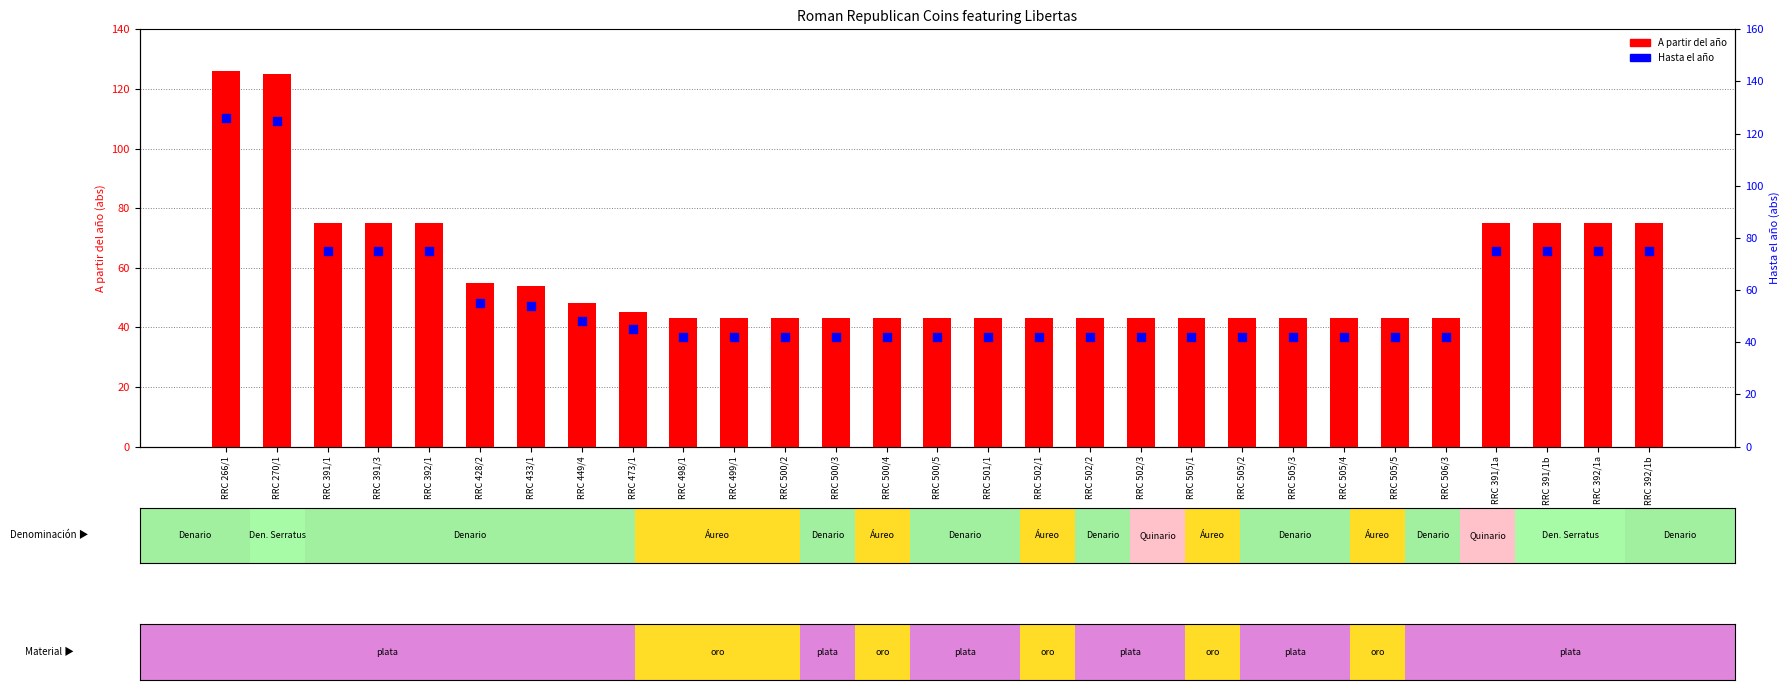

Which series reaches the minimum Y coordinate?

Hasta el año